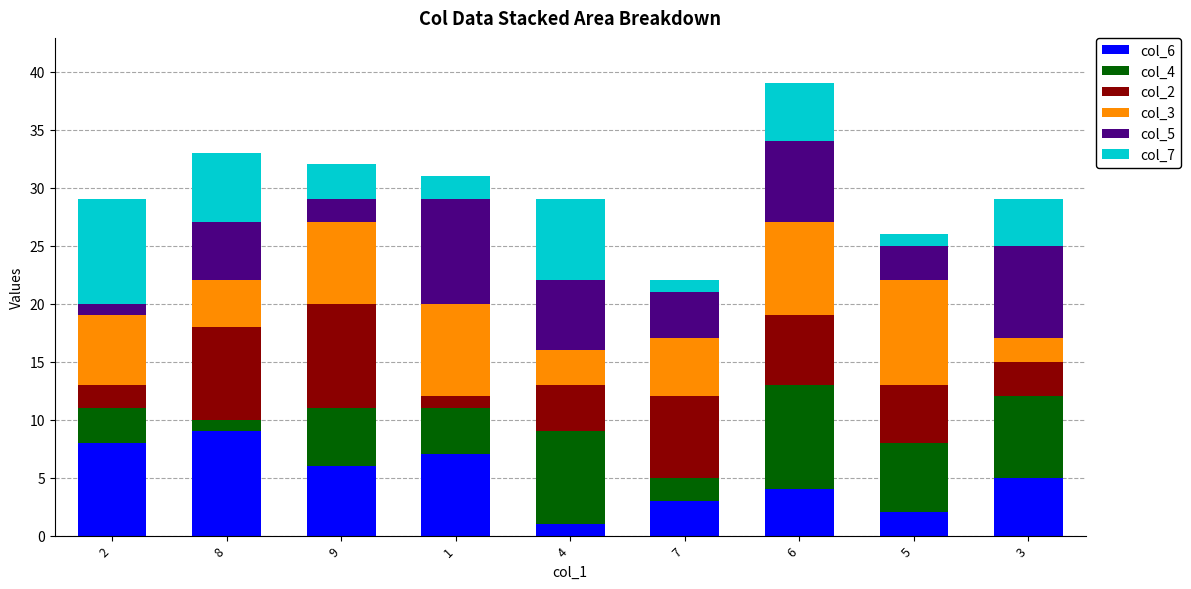

Is it true that col_6 equals 6 at 9?

True